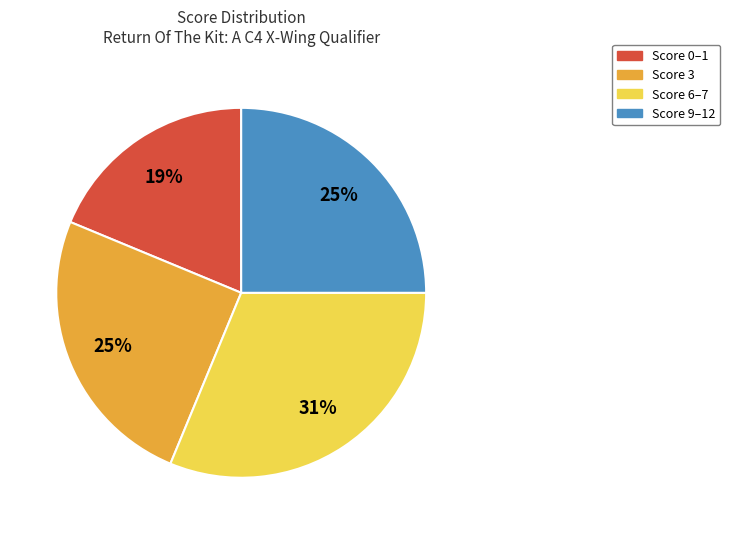

To the nearest percent, what portion does Score 6–7 represent?

31%